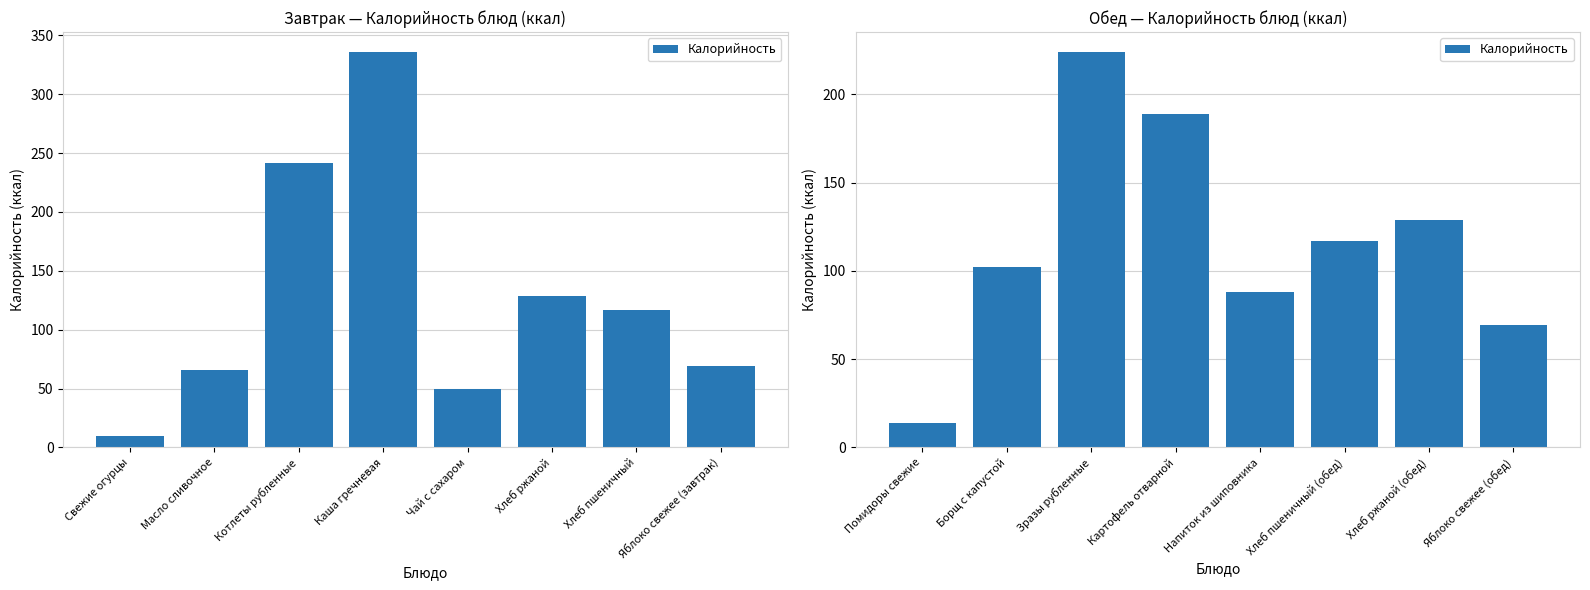

Are the bars grouped side by side (vs. stacked)?

No